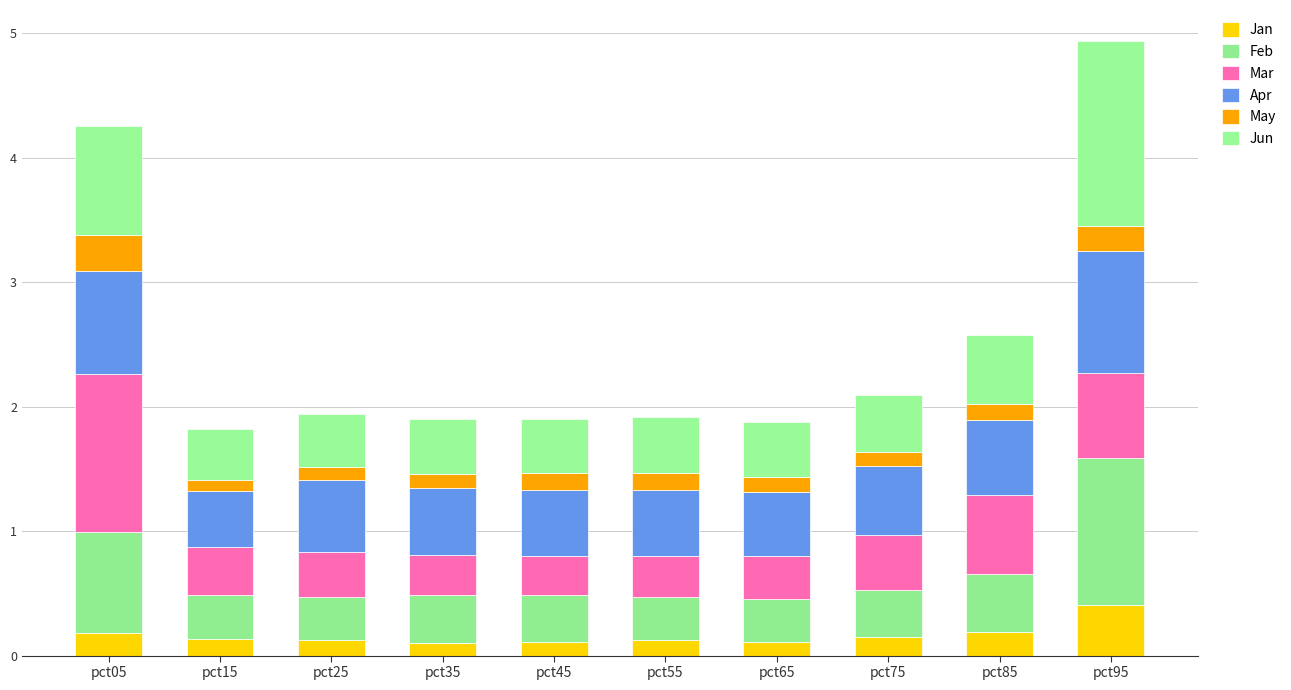

Which series changed the most between pct85 and pct95?

Jun